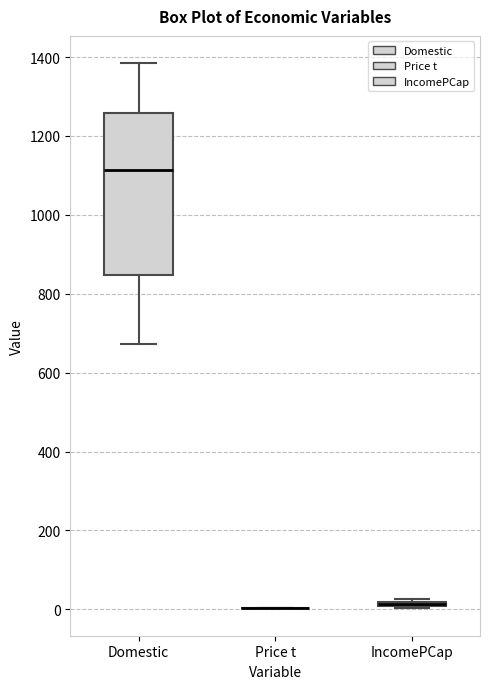

Which box is the tallest, from its lower edge to its upper edge?

Domestic